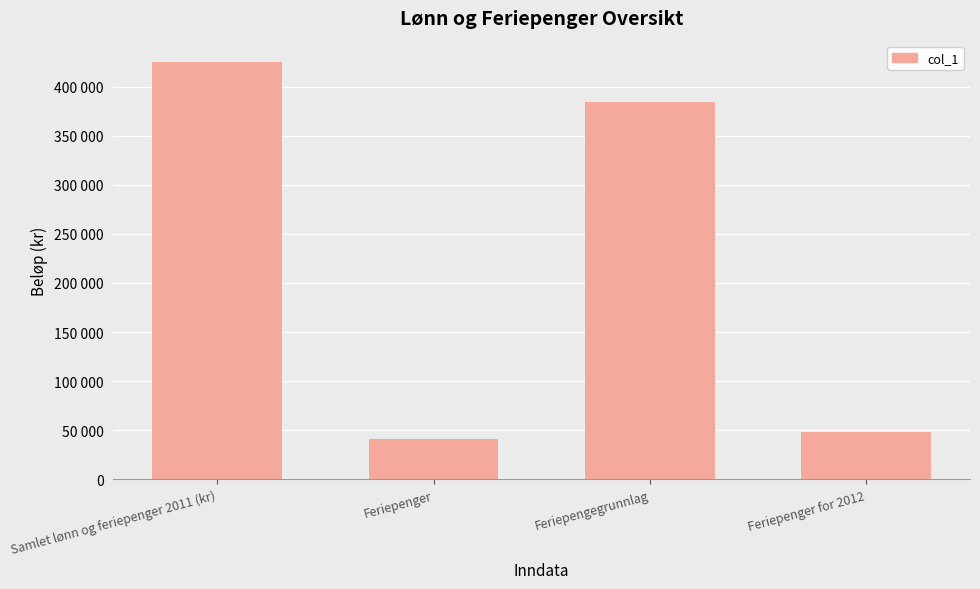

Are the bars horizontal?

No